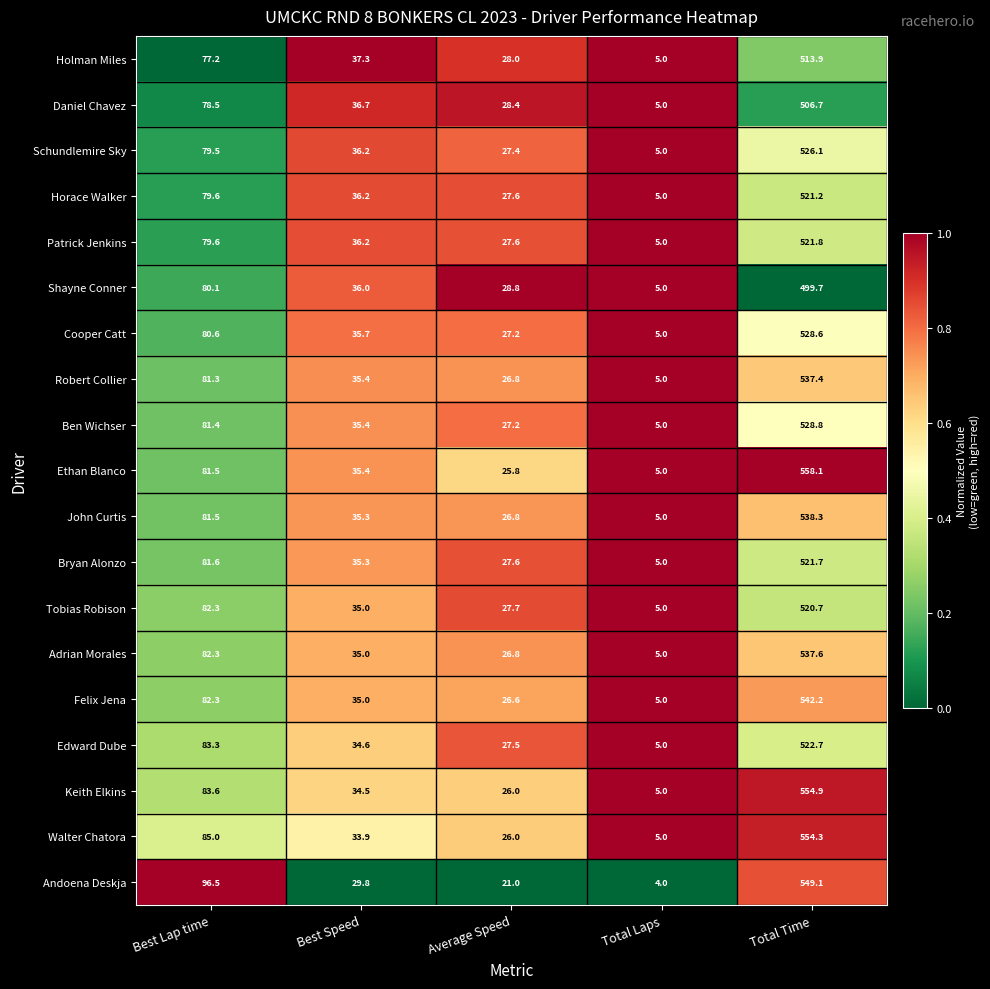

Is it true that Adrian Morales equals 5.0 at Total Laps?

True